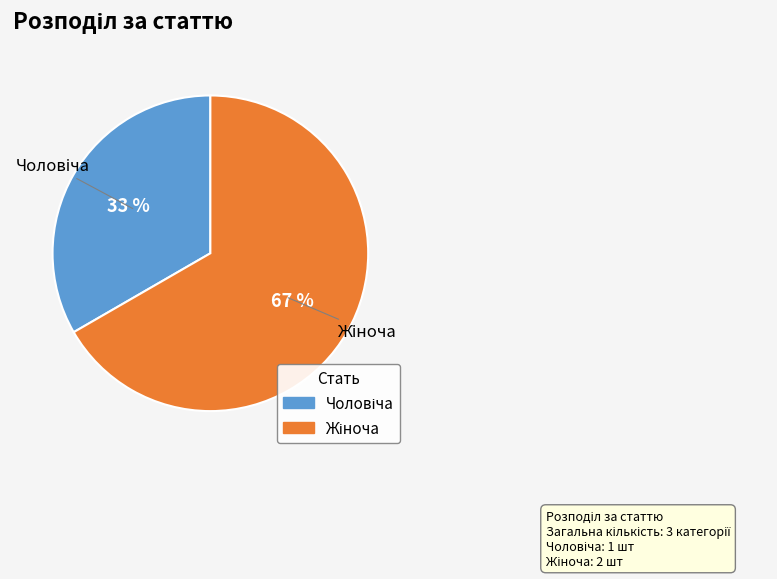

To the nearest percent, what is the average slice percentage?

50%